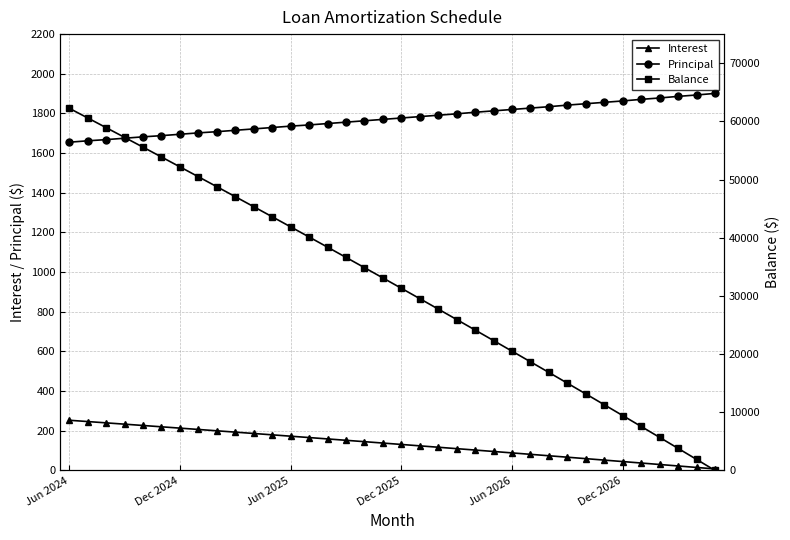

What is the maximum value for Interest?

253.0